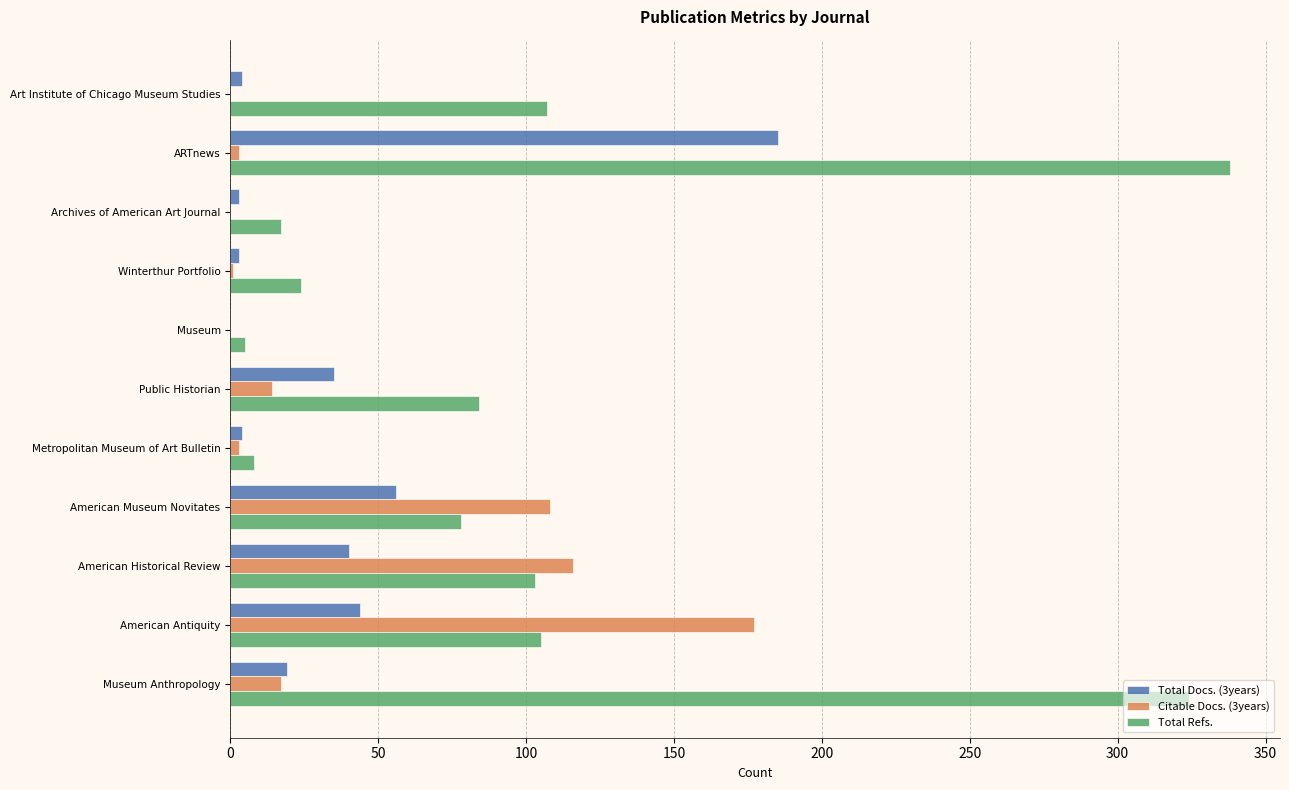

Count the number of categories in the chart.

11